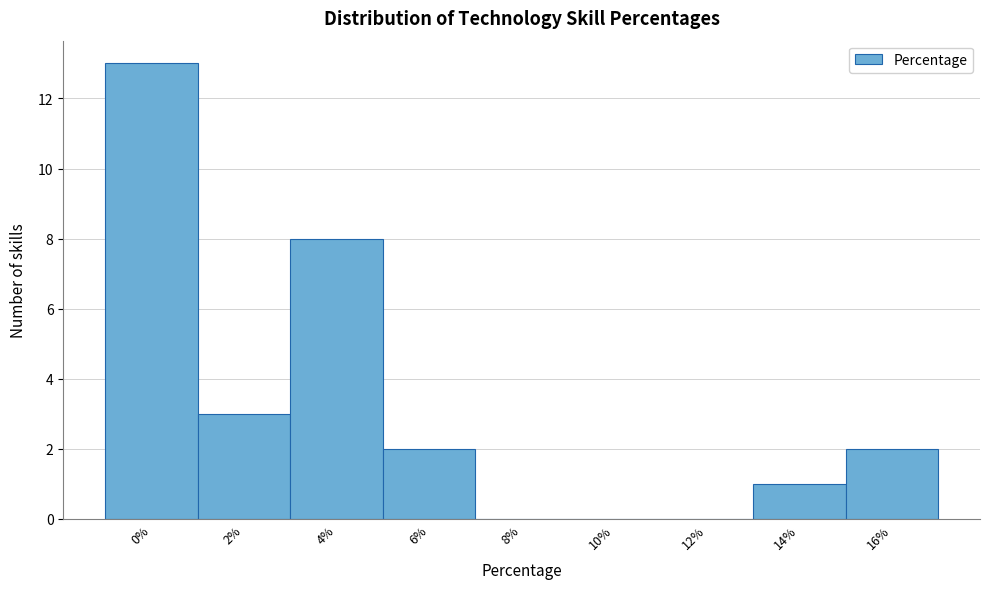

Reading right to left, extract all data points from this chart.

16%=2	14%=1	12%=0	10%=0	8%=0	6%=2	4%=8	2%=3	0%=13